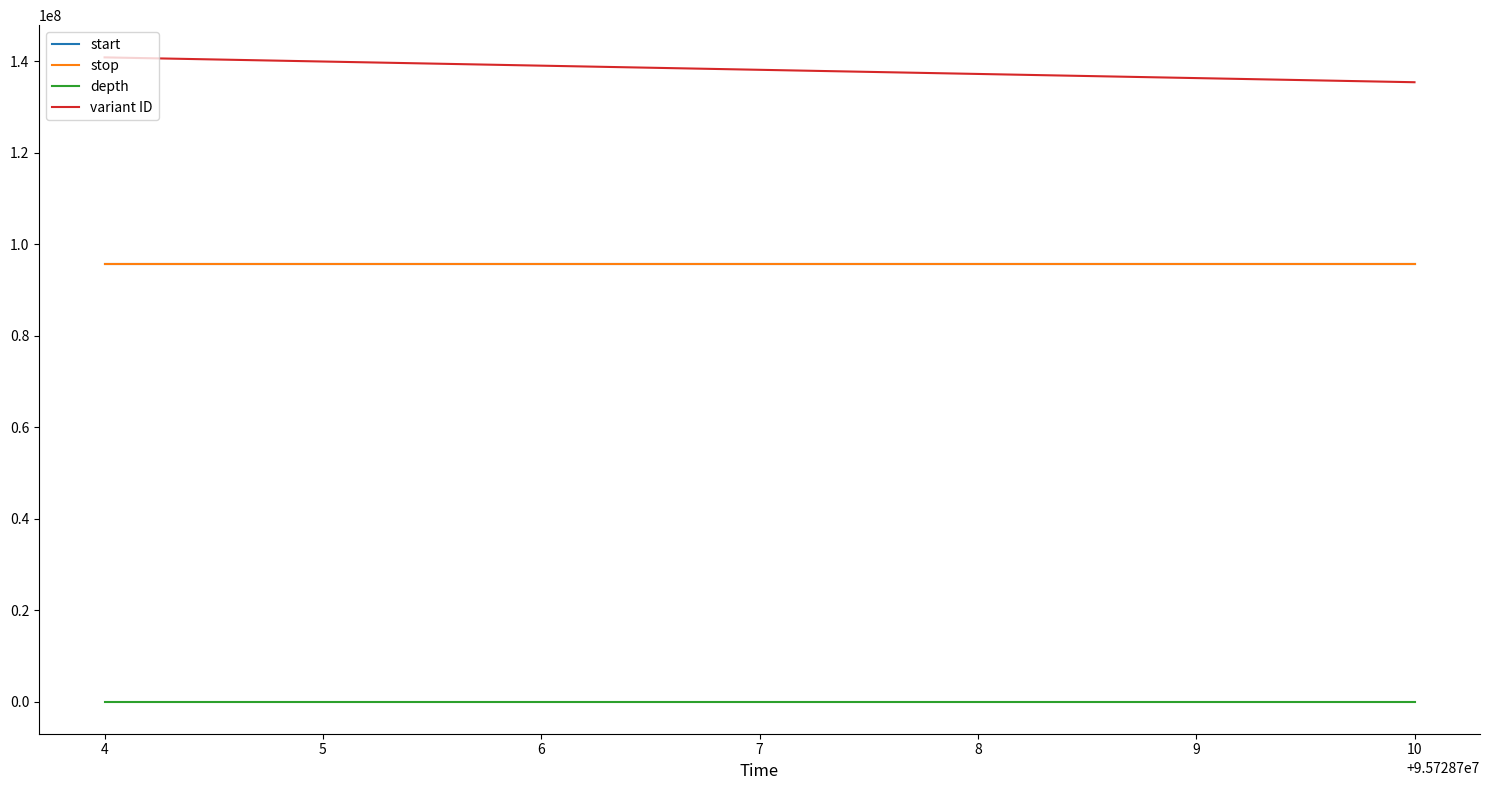

What is the minimum value for variant ID?

135414007